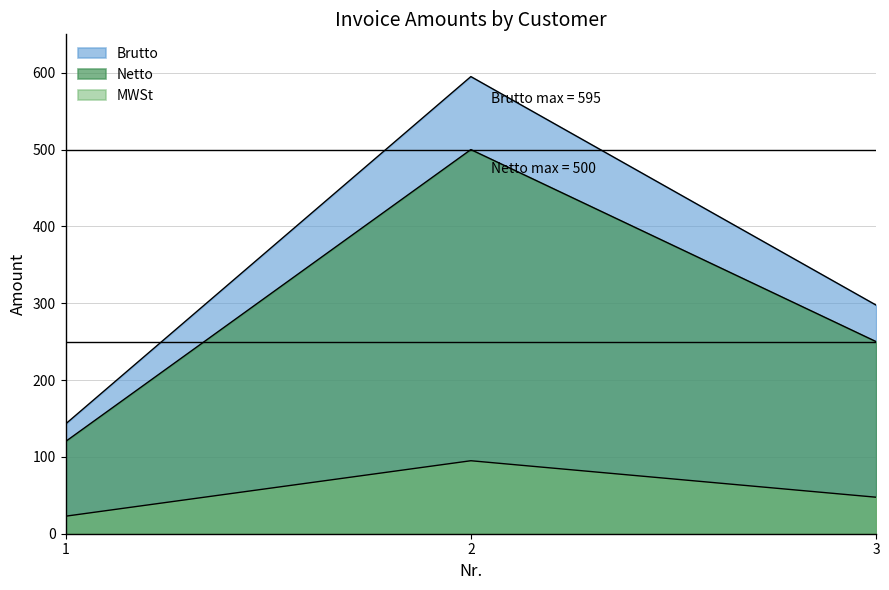

Where is MWSt nearest to the value 310?

3